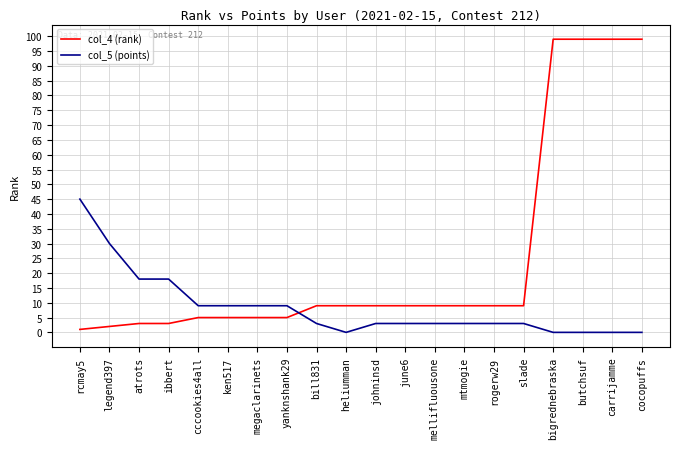

Reading left to right, transcribe all the data shown in this chart.

col_4 (rank): 1	2	3	3	5	5	5	5	9	9	9	9	9	9	9	9	99	99	99	99
col_5 (points): 45	30	18	18	9	9	9	9	3	0	3	3	3	3	3	3	0	0	0	0